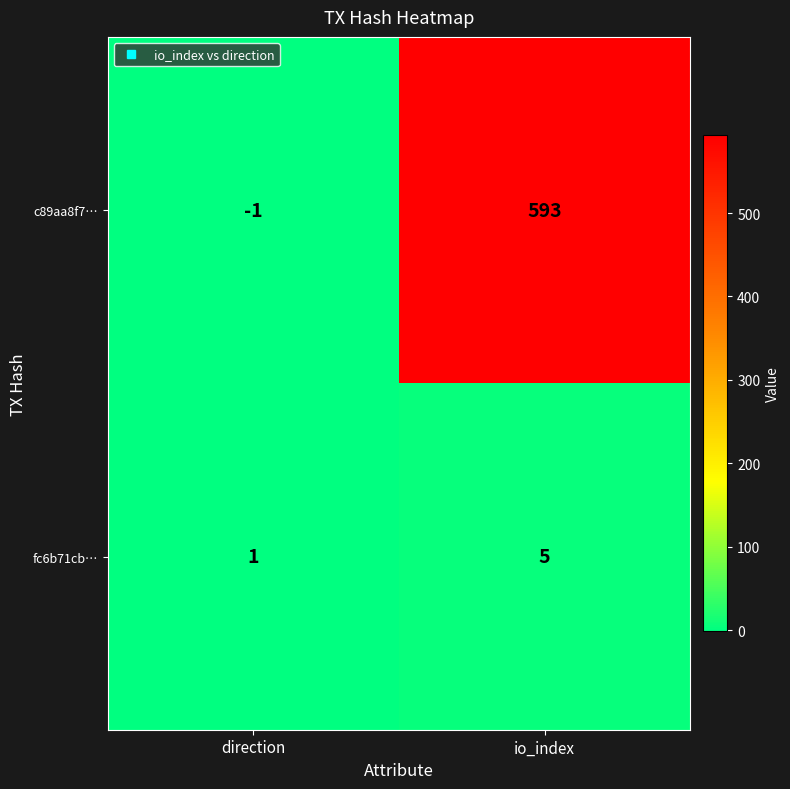

How many positive values does the c89aa8f7… series have?

1